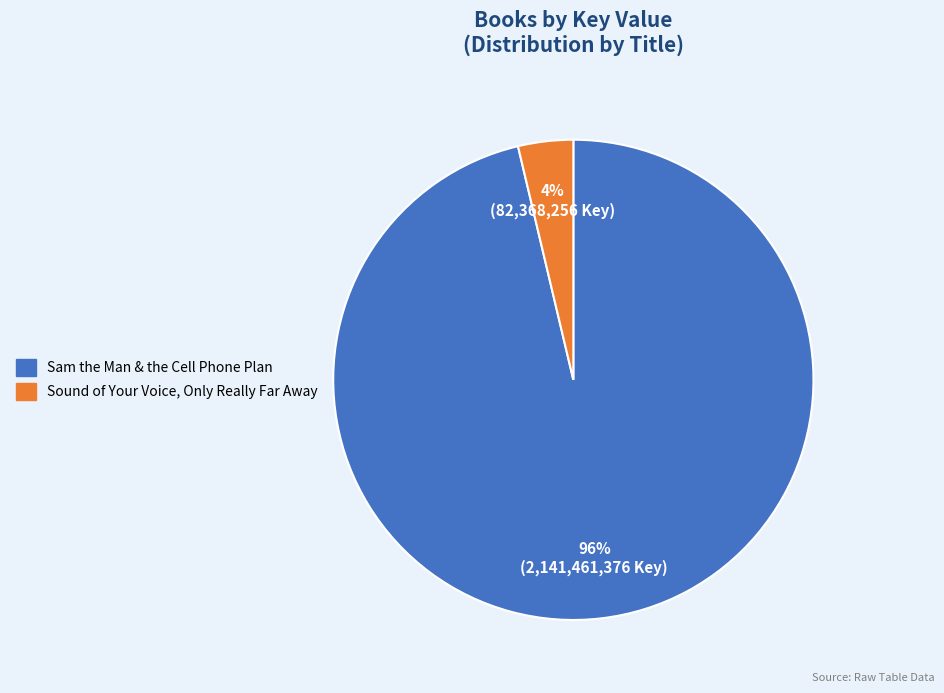

To the nearest percent, what is the combined percentage of Sam the Man & the Cell Phone Plan and Sound of Your Voice, Only Really Far Away?

100%